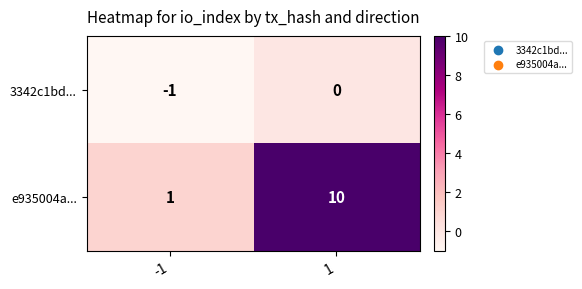

What is the greatest value displayed?

10